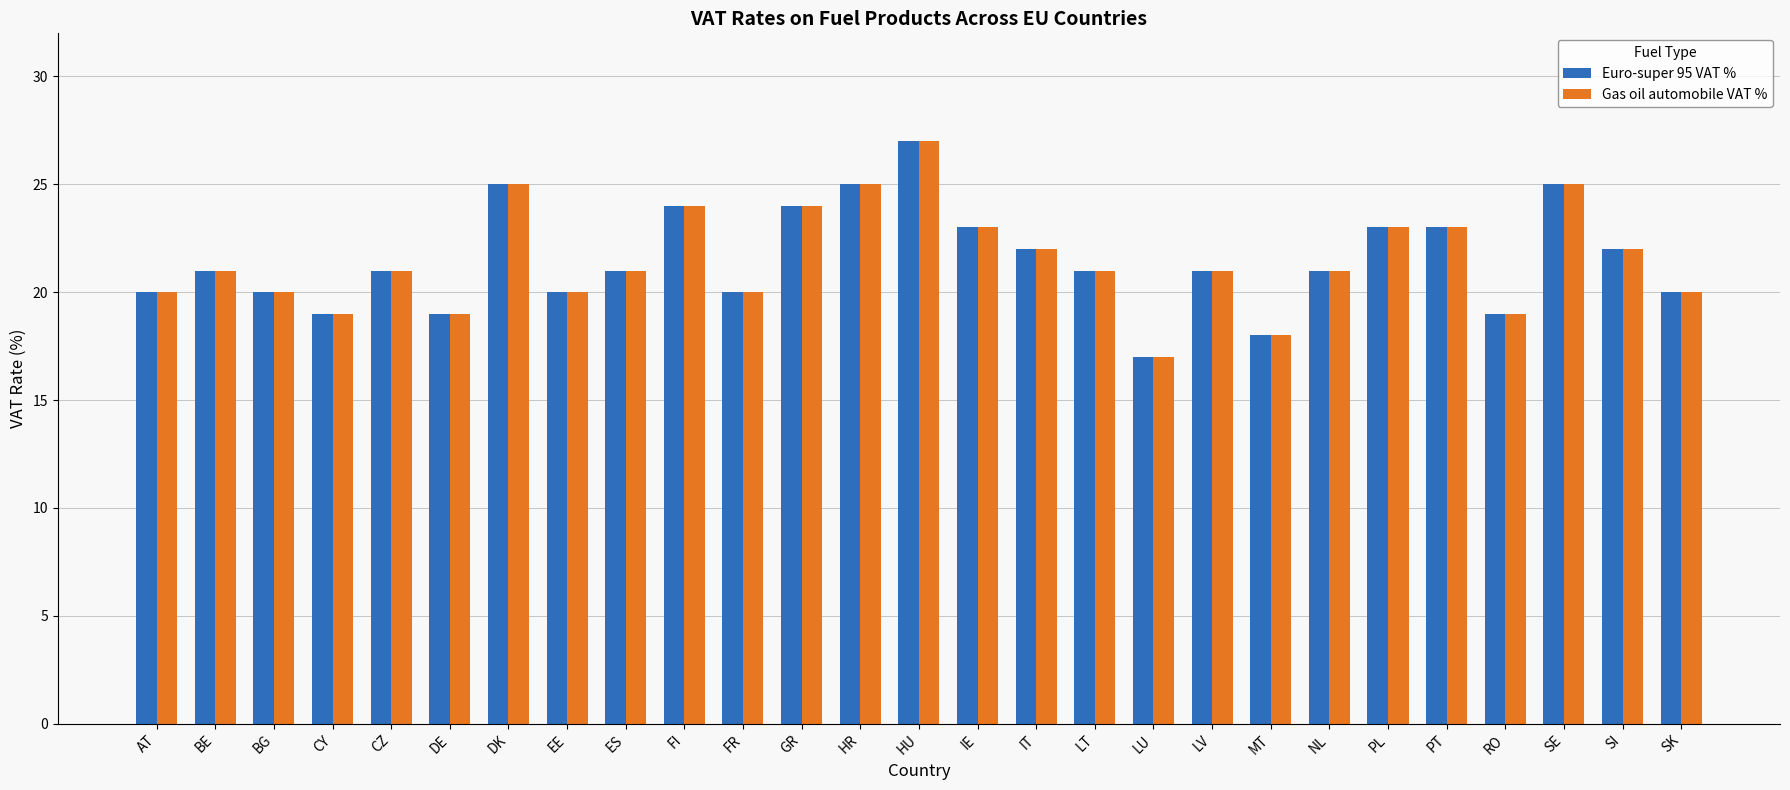

What is the greatest value displayed?

27